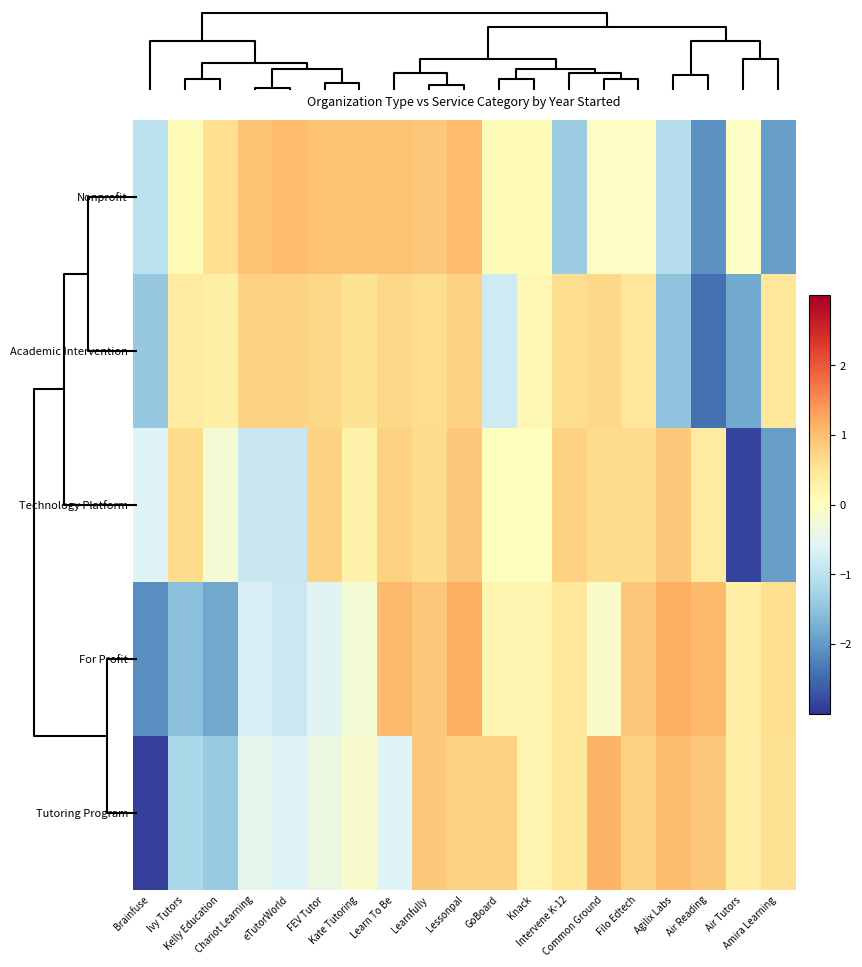

Reading left to right, what are all the values shown in this chart?

Tutoring Program: Brainfuse=-2.9	Ivy Tutors=-1.2	Kelly Education=-1.4	Chariot Learning=-0.5	eTutorWorld=-0.6	FEV Tutor=-0.4	Kate Tutoring=-0.1	Learn To Be=-0.6	Learnfully=0.9	Lessonpal=0.8	GoBoard=0.8	Knack=0.2	Intervene K-12=0.4	Common Ground=1.1	Filo Edtech=0.8	Agilix Labs=1.0	Air Reading=0.9	Air Tutors=0.3	Amira Learning=0.5
For Profit: Brainfuse=-2.1	Ivy Tutors=-1.5	Kelly Education=-1.8	Chariot Learning=-0.7	eTutorWorld=-0.8	FEV Tutor=-0.5	Kate Tutoring=-0.3	Learn To Be=1.0	Learnfully=0.9	Lessonpal=1.2	GoBoard=0.2	Knack=0.2	Intervene K-12=0.5	Common Ground=-0.1	Filo Edtech=0.9	Agilix Labs=1.2	Air Reading=1.0	Air Tutors=0.3	Amira Learning=0.6
Technology Platform: Brainfuse=-0.6	Ivy Tutors=0.6	Kelly Education=-0.2	Chariot Learning=-0.9	eTutorWorld=-0.9	FEV Tutor=0.8	Kate Tutoring=0.3	Learn To Be=0.8	Learnfully=0.6	Lessonpal=0.9	GoBoard=0.0	Knack=0.0	Intervene K-12=0.8	Common Ground=0.6	Filo Edtech=0.6	Agilix Labs=0.9	Air Reading=0.4	Air Tutors=-2.8	Amira Learning=-2.0
Academic Intervention: Brainfuse=-1.4	Ivy Tutors=0.4	Kelly Education=0.3	Chariot Learning=0.8	eTutorWorld=0.8	FEV Tutor=0.7	Kate Tutoring=0.5	Learn To Be=0.7	Learnfully=0.6	Lessonpal=0.8	GoBoard=-0.8	Knack=0.1	Intervene K-12=0.6	Common Ground=0.7	Filo Edtech=0.5	Agilix Labs=-1.5	Air Reading=-2.4	Air Tutors=-1.8	Amira Learning=0.5
Nonprofit: Brainfuse=-1.0	Ivy Tutors=0.1	Kelly Education=0.6	Chariot Learning=1.0	eTutorWorld=1.0	FEV Tutor=1.0	Kate Tutoring=1.0	Learn To Be=1.0	Learnfully=0.9	Lessonpal=1.0	GoBoard=0.1	Knack=0.1	Intervene K-12=-1.4	Common Ground=-0.1	Filo Edtech=-0.1	Agilix Labs=-1.1	Air Reading=-2.1	Air Tutors=-0.1	Amira Learning=-1.9